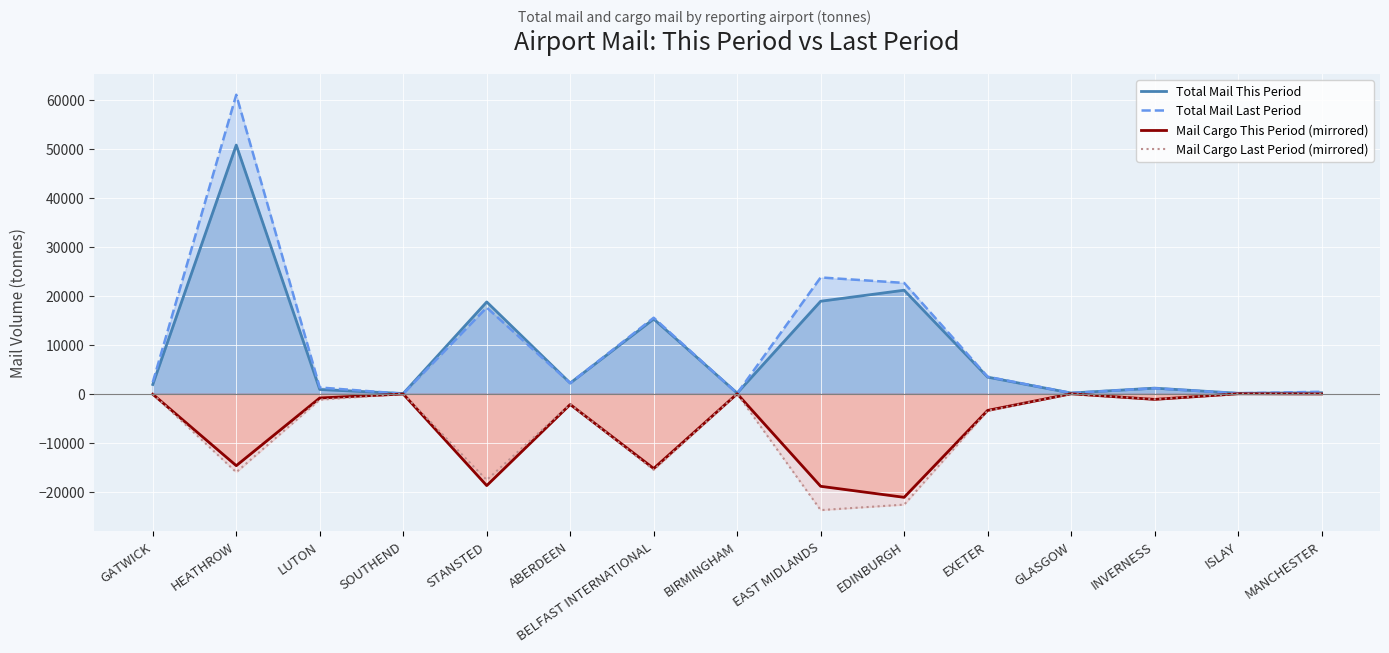

Which series has the largest range (max minus min)?

Total Mail Last Period